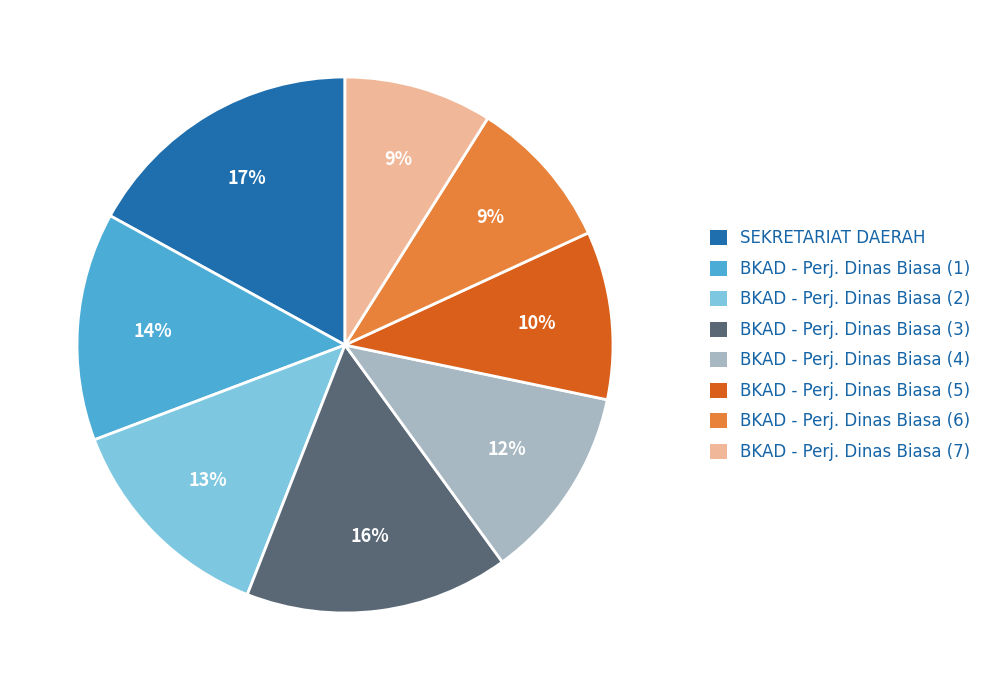

To the nearest percent, what is the average slice percentage?

12%